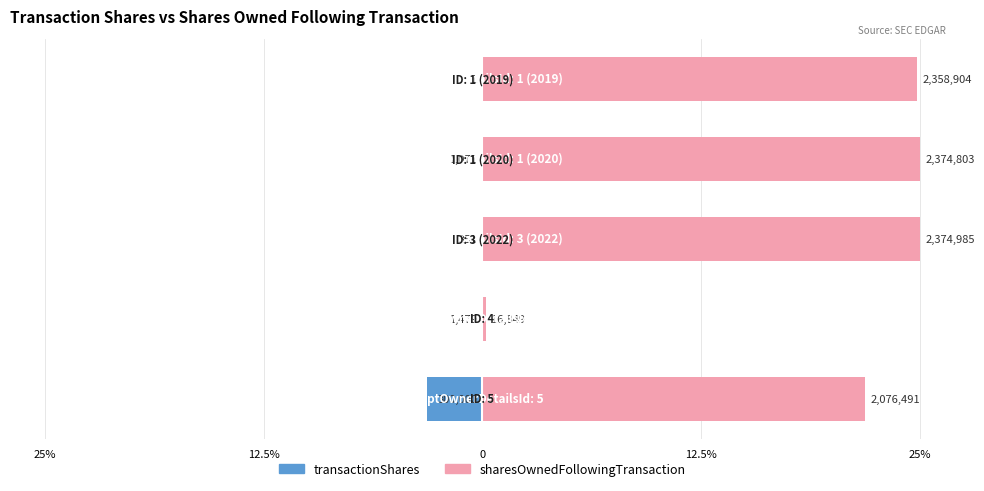

Count the number of data series in this chart.

2